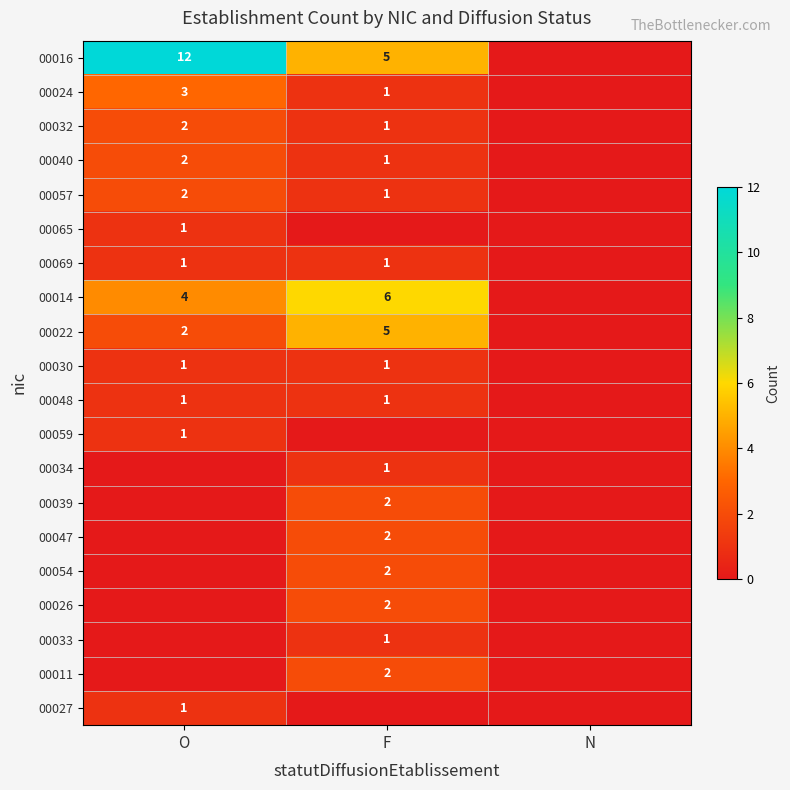

True or false: 00022 has a value of 5 at F.

True